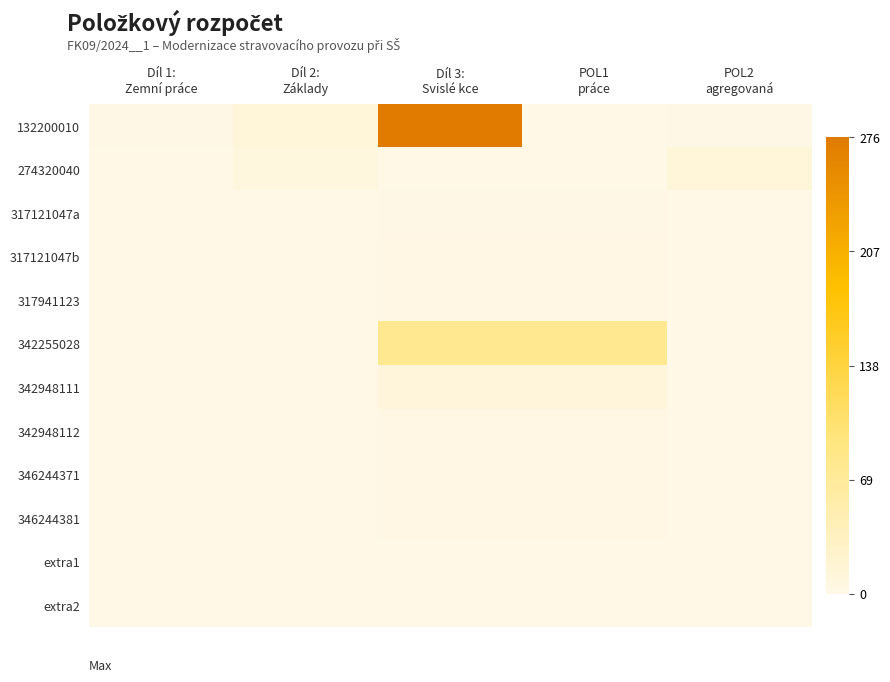

Reading left to right, extract all data points from this chart.

132200010: Díl 1:
Zemní práce=1.2	Díl 2:
Základy=12.5	Díl 3:
Svislé kce=276.3	POL1
práce=0.0	POL2
agregovaná=1.2
274320040: Díl 1:
Zemní práce=0.0	Díl 2:
Základy=8.3	Díl 3:
Svislé kce=1.0	POL1
práce=1.0	POL2
agregovaná=12.5
317121047a: Díl 1:
Zemní práce=0.0	Díl 2:
Základy=0.0	Díl 3:
Svislé kce=1.7	POL1
práce=1.7	POL2
agregovaná=0.0
317121047b: Díl 1:
Zemní práce=0.0	Díl 2:
Základy=0.0	Díl 3:
Svislé kce=2.8	POL1
práce=2.8	POL2
agregovaná=0.0
317941123: Díl 1:
Zemní práce=0.0	Díl 2:
Základy=0.0	Díl 3:
Svislé kce=2.8	POL1
práce=2.8	POL2
agregovaná=0.0
342255028: Díl 1:
Zemní práce=0.0	Díl 2:
Základy=0.0	Díl 3:
Svislé kce=77.5	POL1
práce=77.5	POL2
agregovaná=0.0
342948111: Díl 1:
Zemní práce=0.0	Díl 2:
Základy=0.0	Díl 3:
Svislé kce=11.8	POL1
práce=11.8	POL2
agregovaná=0.0
342948112: Díl 1:
Zemní práce=0.0	Díl 2:
Základy=0.0	Díl 3:
Svislé kce=2.7	POL1
práce=2.7	POL2
agregovaná=0.0
346244371: Díl 1:
Zemní práce=0.0	Díl 2:
Základy=0.0	Díl 3:
Svislé kce=2.2	POL1
práce=2.2	POL2
agregovaná=0.0
346244381: Díl 1:
Zemní práce=0.0	Díl 2:
Základy=0.0	Díl 3:
Svislé kce=4.0	POL1
práce=4.0	POL2
agregovaná=0.0
extra1: Díl 1:
Zemní práce=0.0	Díl 2:
Základy=0.0	Díl 3:
Svislé kce=0.0	POL1
práce=0.0	POL2
agregovaná=0.0
extra2: Díl 1:
Zemní práce=0.0	Díl 2:
Základy=0.0	Díl 3:
Svislé kce=0.0	POL1
práce=0.0	POL2
agregovaná=0.0